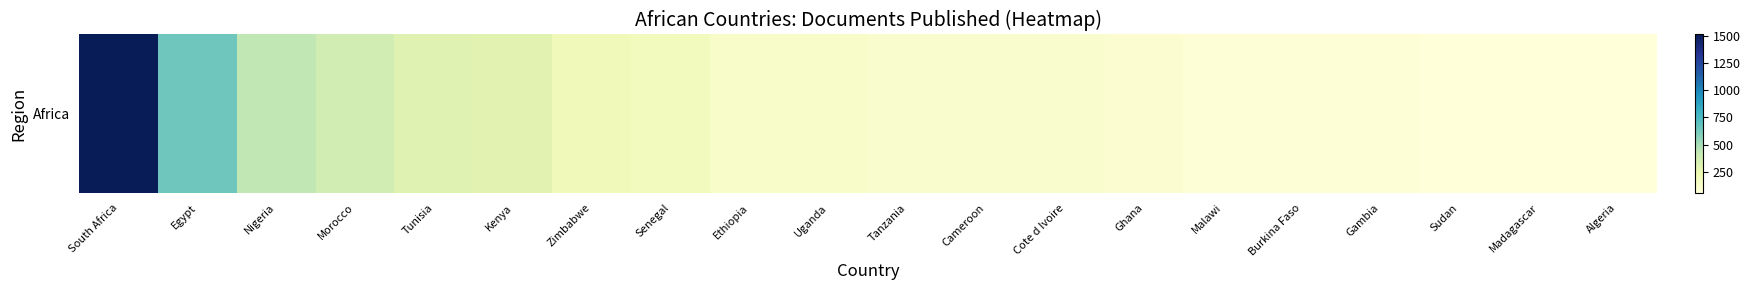

How many values exceed 124?

9